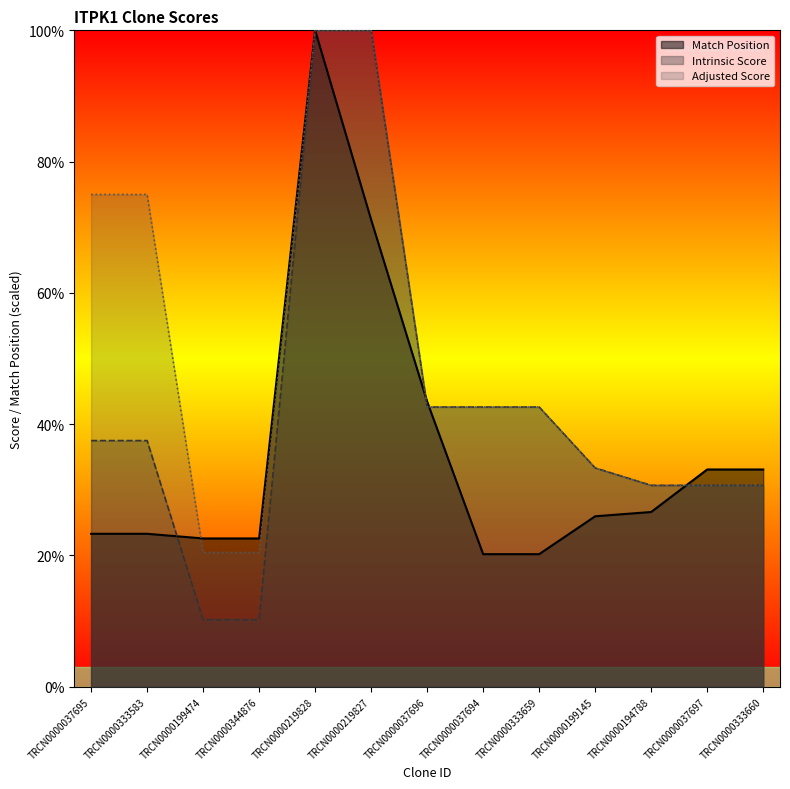

Reading left to right, list all the values displayed in this chart.

Match Position: TRCN0000037695=23.3	TRCN0000333583=23.3	TRCN0000199474=22.6	TRCN0000344876=22.6	TRCN0000219828=100.0	TRCN0000219827=71.1	TRCN0000037696=43.4	TRCN0000037694=20.2	TRCN0000333659=20.2	TRCN0000199145=26.0	TRCN0000194788=26.6	TRCN0000037697=33.1	TRCN0000333660=33.1
Intrinsic Score: TRCN0000037695=37.5	TRCN0000333583=37.5	TRCN0000199474=10.2	TRCN0000344876=10.2	TRCN0000219828=100.0	TRCN0000219827=100.0	TRCN0000037696=42.6	TRCN0000037694=42.6	TRCN0000333659=42.6	TRCN0000199145=33.3	TRCN0000194788=30.7	TRCN0000037697=30.7	TRCN0000333660=30.7
Adjusted Score: TRCN0000037695=75.0	TRCN0000333583=75.0	TRCN0000199474=20.5	TRCN0000344876=20.5	TRCN0000219828=100.0	TRCN0000219827=100.0	TRCN0000037696=42.6	TRCN0000037694=42.6	TRCN0000333659=42.6	TRCN0000199145=33.3	TRCN0000194788=30.7	TRCN0000037697=30.7	TRCN0000333660=30.7